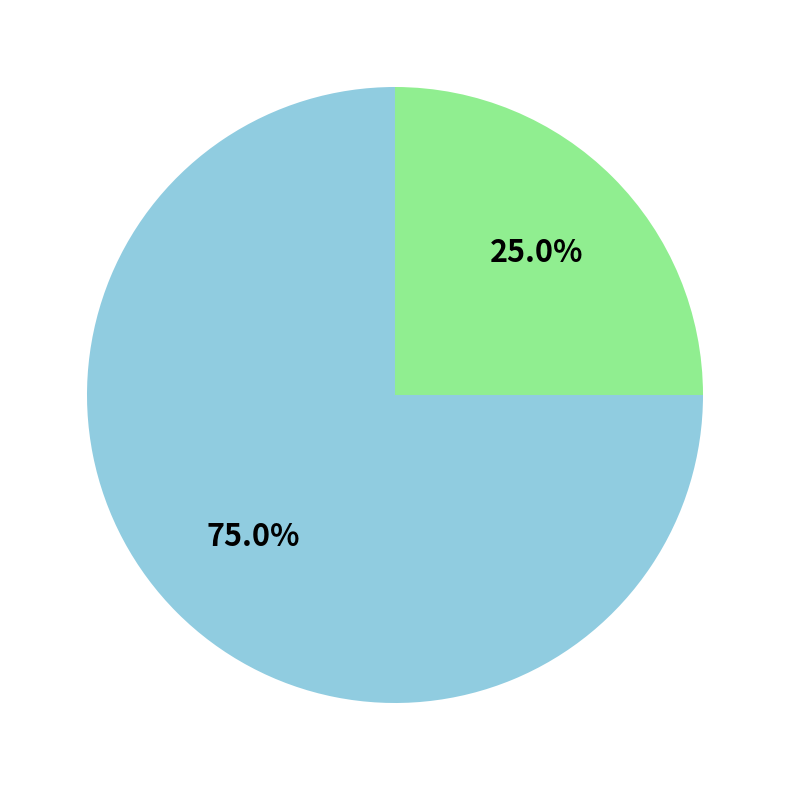

Is there a majority slice in this chart?

Yes